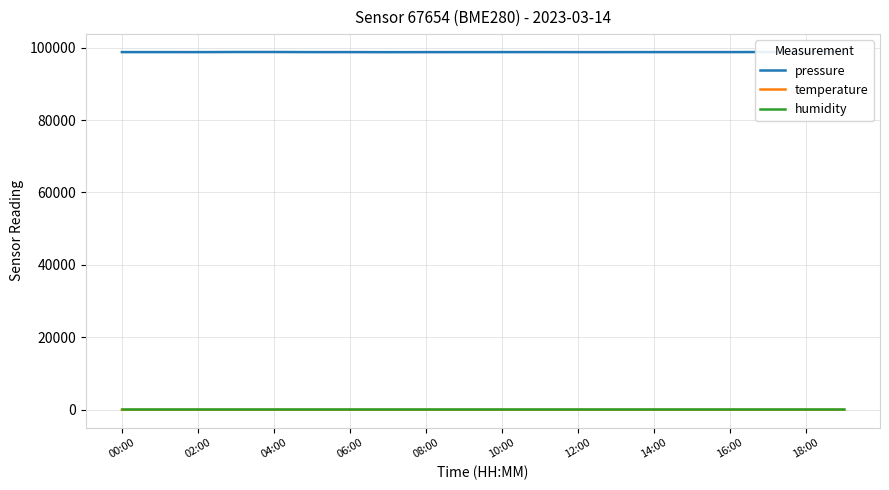

True or false: temperature has more than 0 points higher than both neighbors.

True